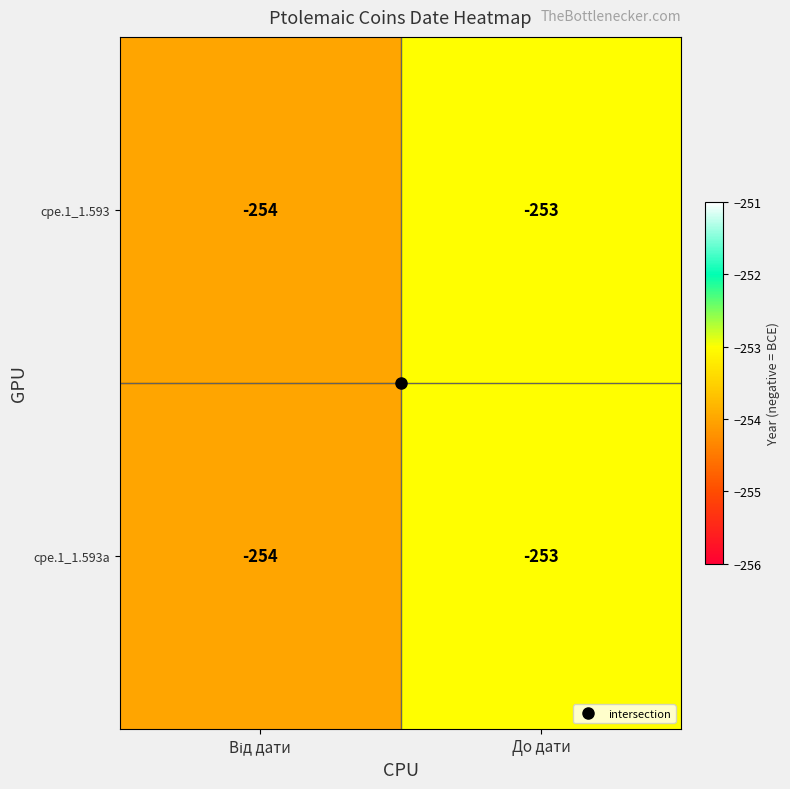

What is the total value across all series at До дати?

-506